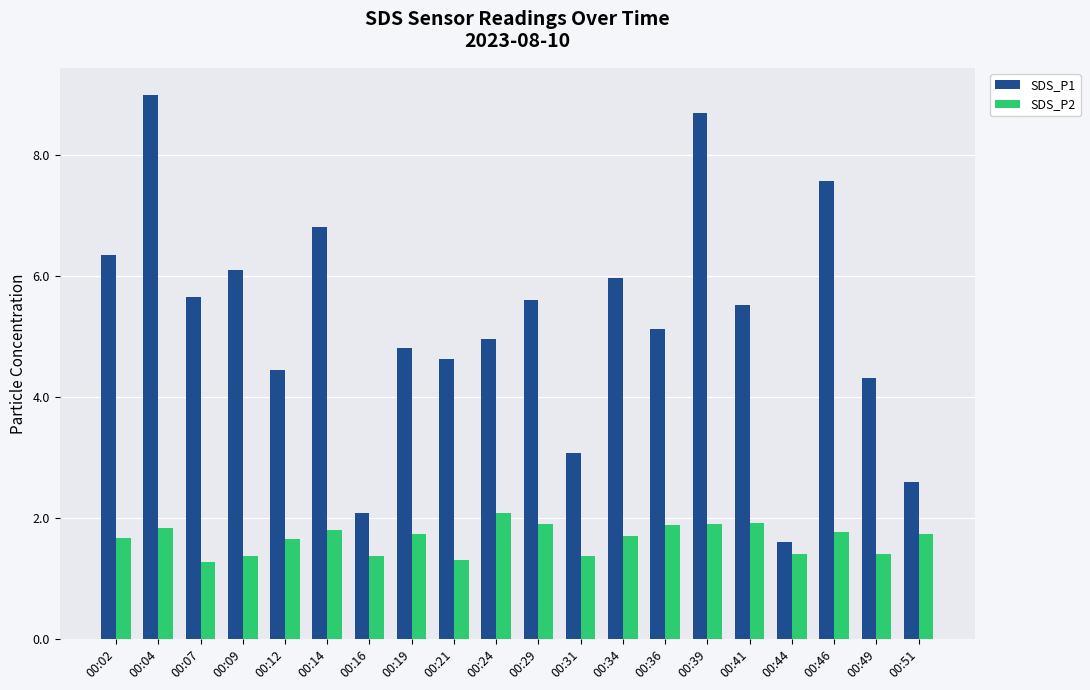

What is the value of the SDS_P1 bar at the 12th from the left?

3.1